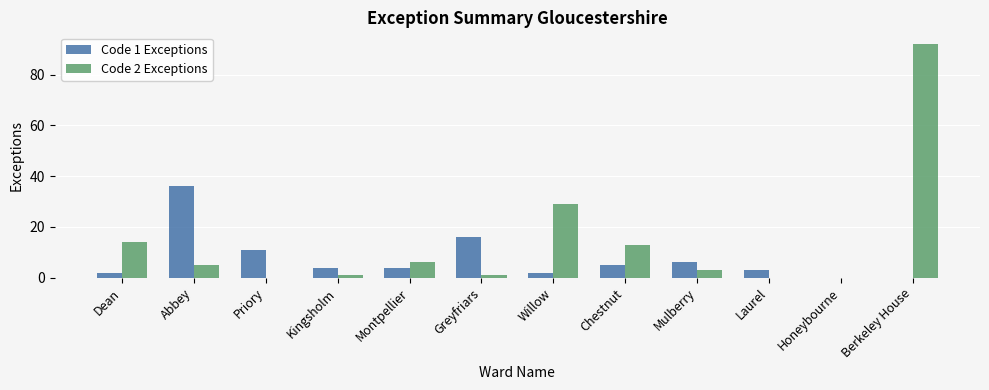

Reading left to right, transcribe all the data shown in this chart.

Code 1 Exceptions: 2	36	11	4	4	16	2	5	6	3	0	0
Code 2 Exceptions: 14	5	0	1	6	1	29	13	3	0	0	92